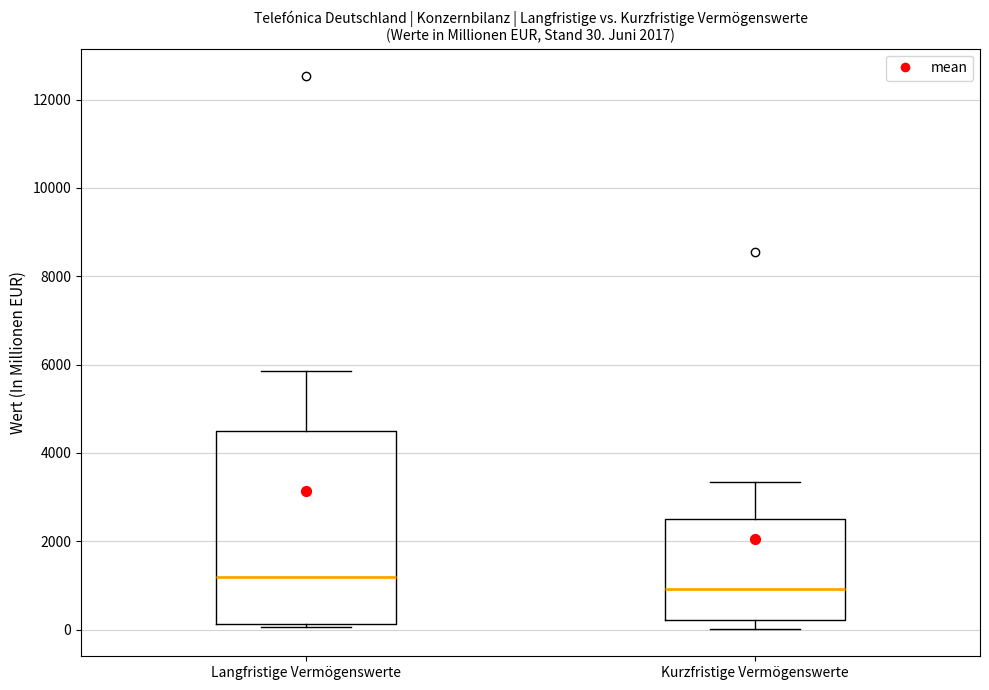

Which box is the tallest, from its lower edge to its upper edge?

Langfristige Vermögenswerte